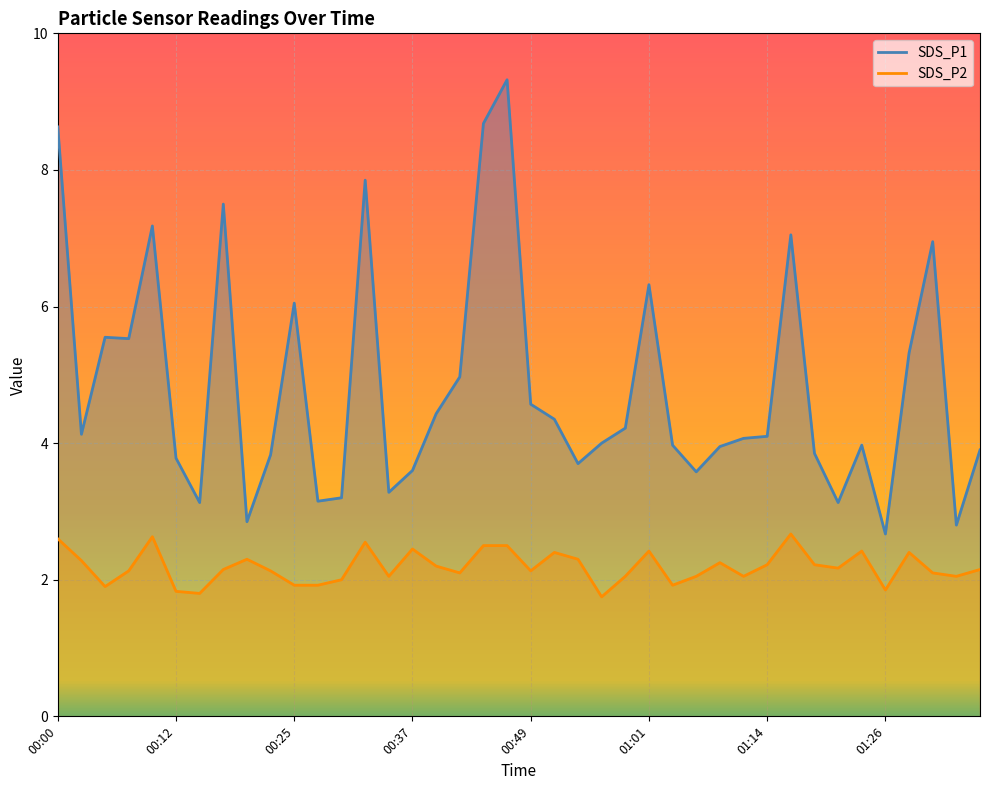

At how many categories does at least one series exceed 4?

21